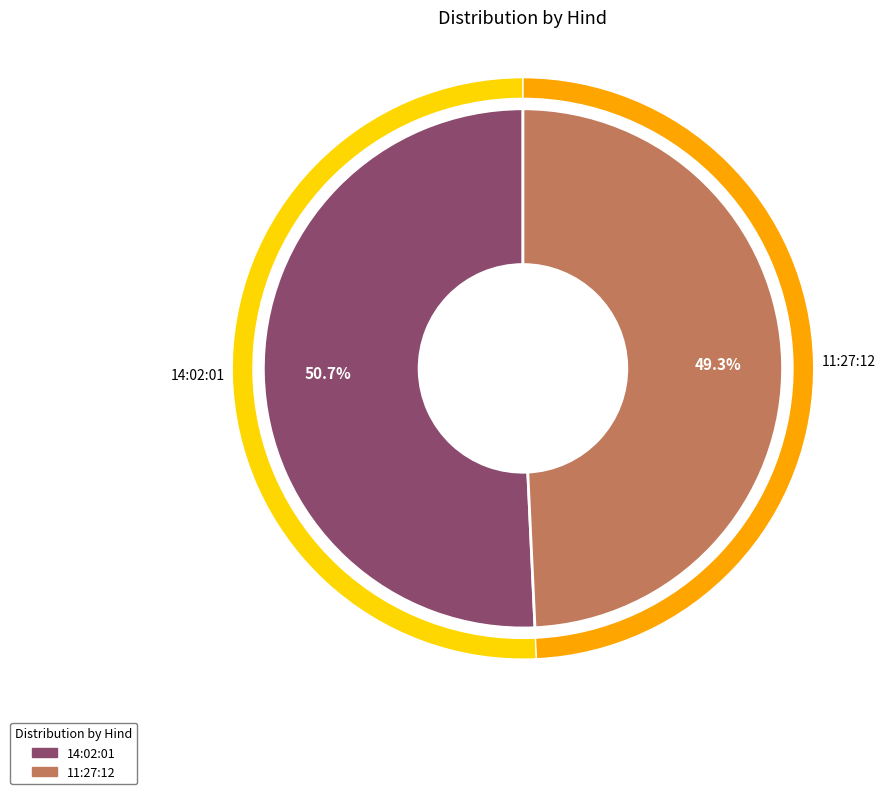

To the nearest percent, what is the combined percentage of 11:27:12 and 14:02:01?

100%